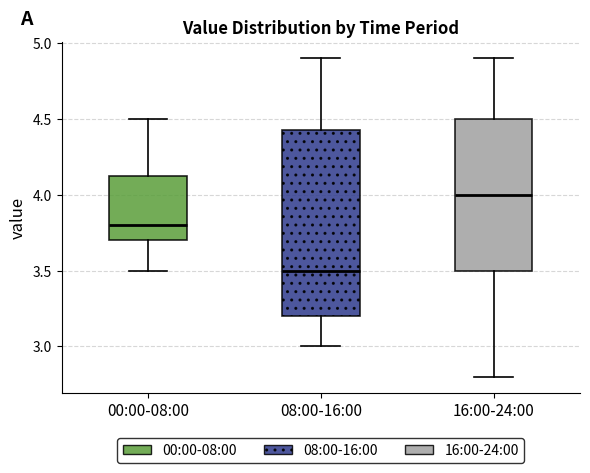

Which box's median line is the highest?

16:00-24:00